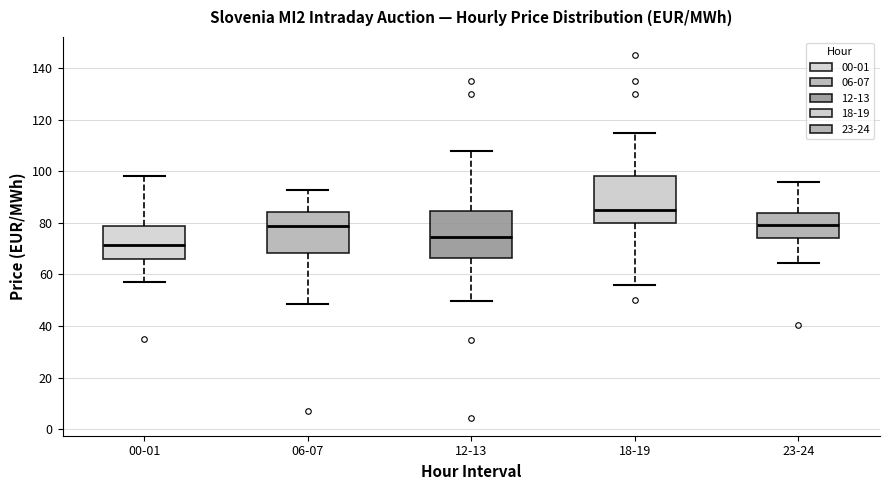

Where is the lower edge of the box for 12-13 on the y-axis? The values are not printed on the chart, so give them approximately, as read against the axis.

66